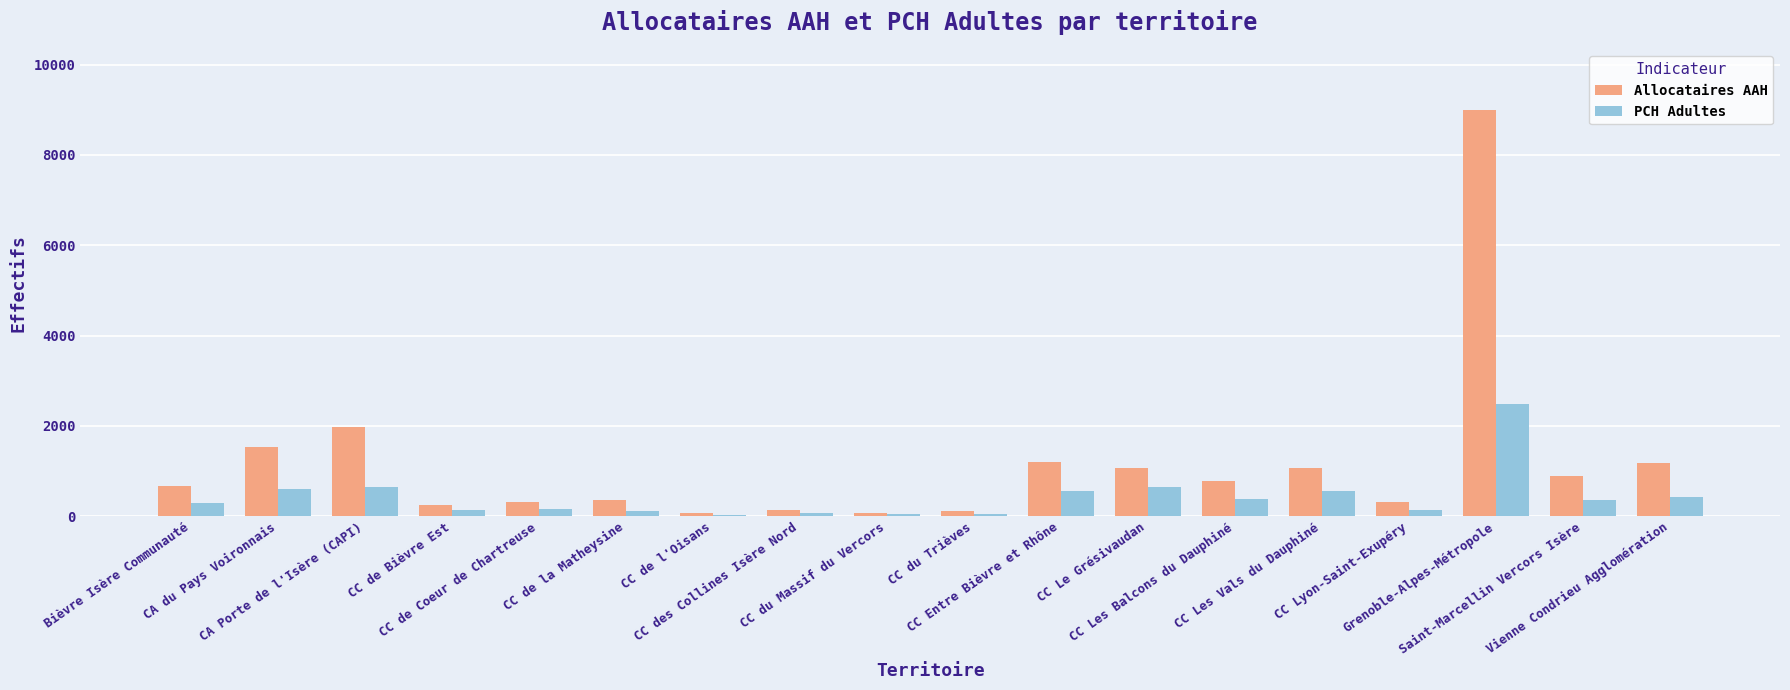

What is the highest value of the Allocataires AAH series?

8989